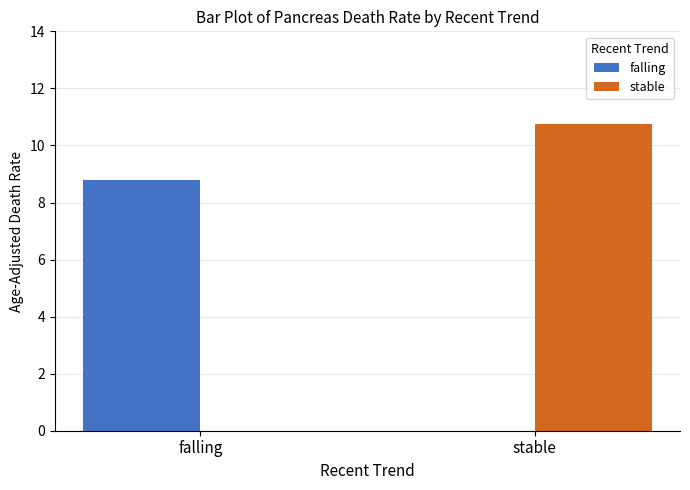

What is the difference between the stable values at stable and falling?

10.7